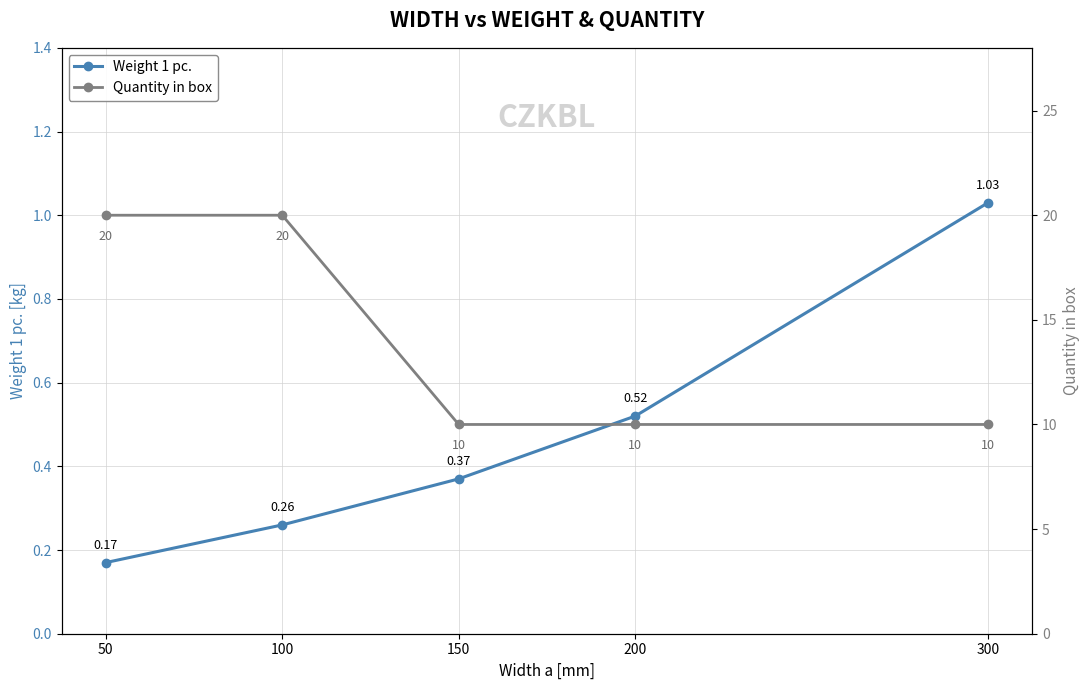

The Weight 1 pc. series shows 0.3 at 100. True or false?

True